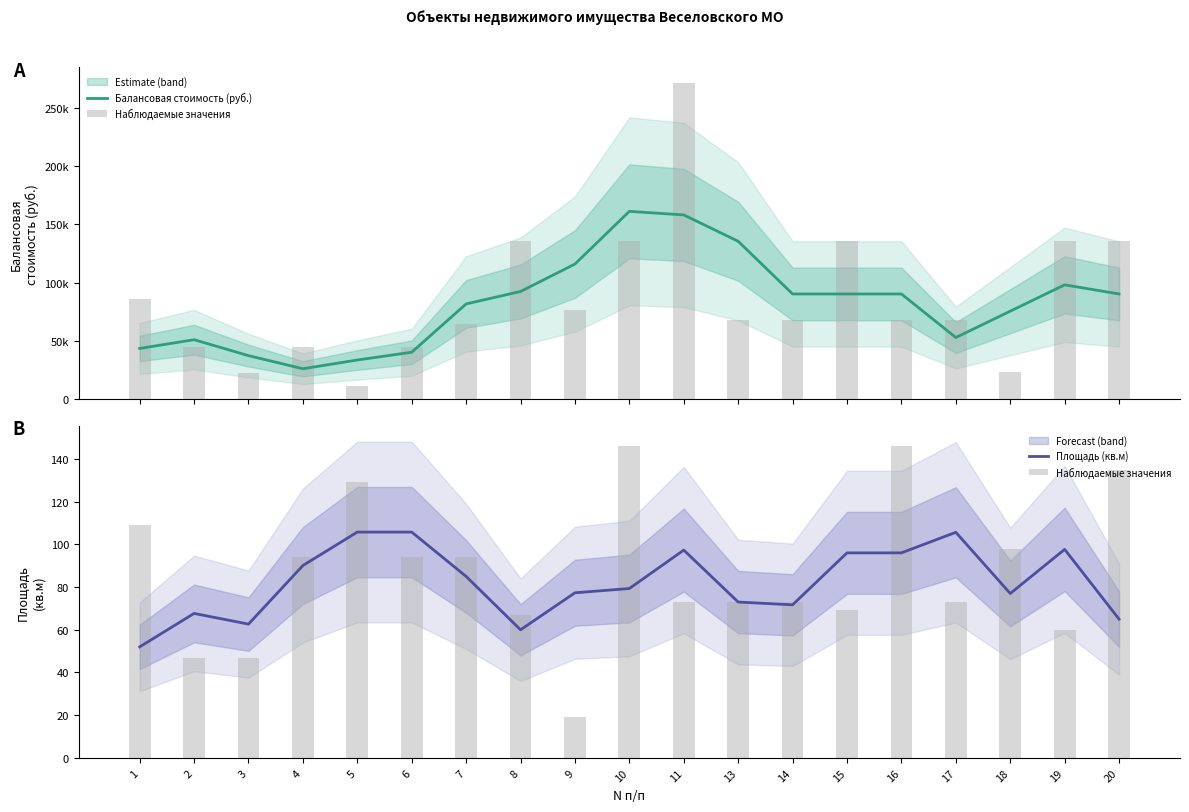

At which label does Балансовая стоимость (руб.) reach its peak?

10